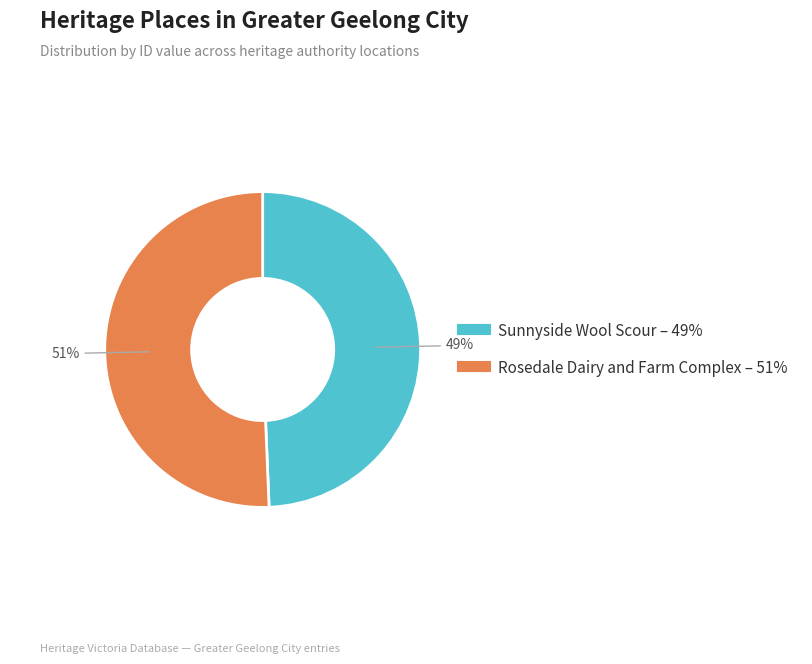

Rank the categories by value from lowest to highest.

Sunnyside Wool Scour, Rosedale Dairy and Farm Complex